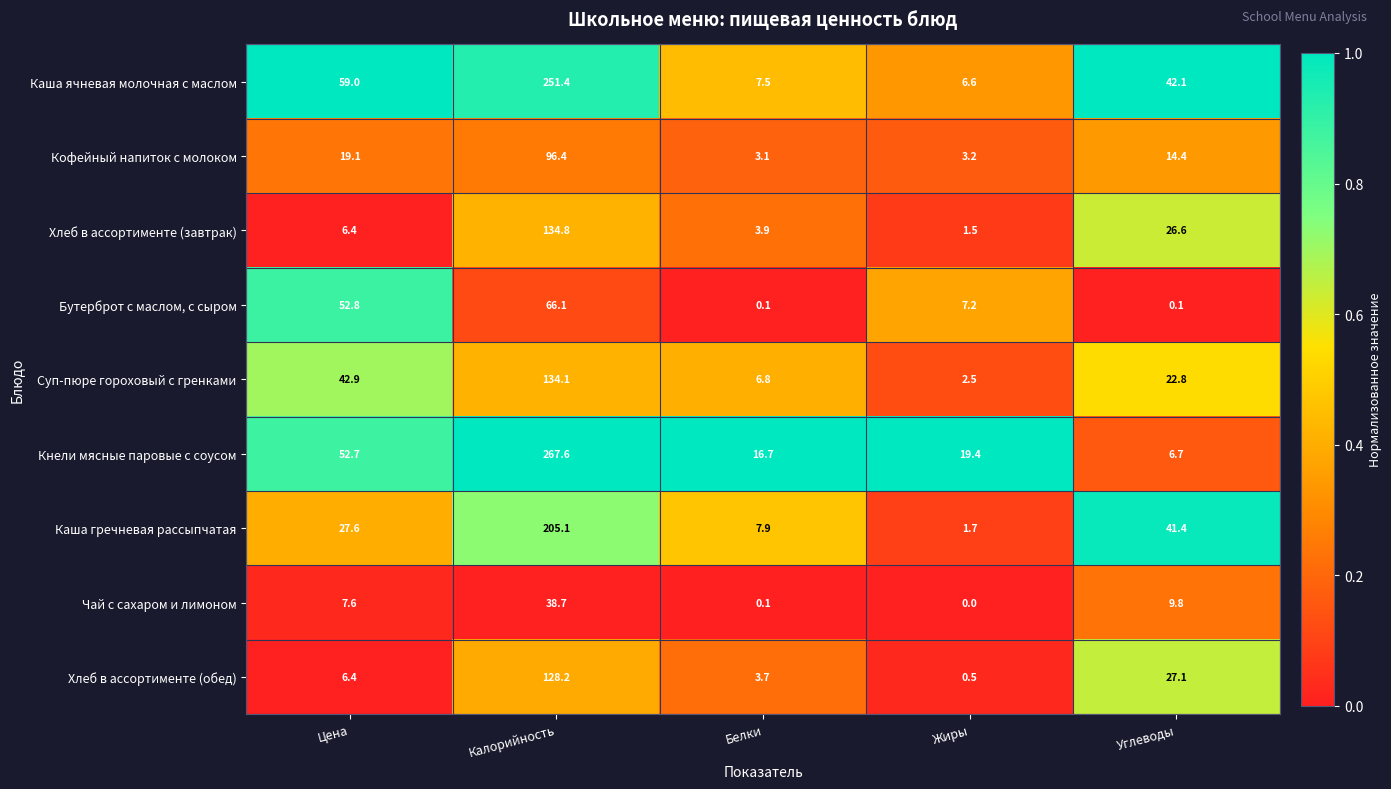

At which category is the sum across all series the highest?

Калорийность